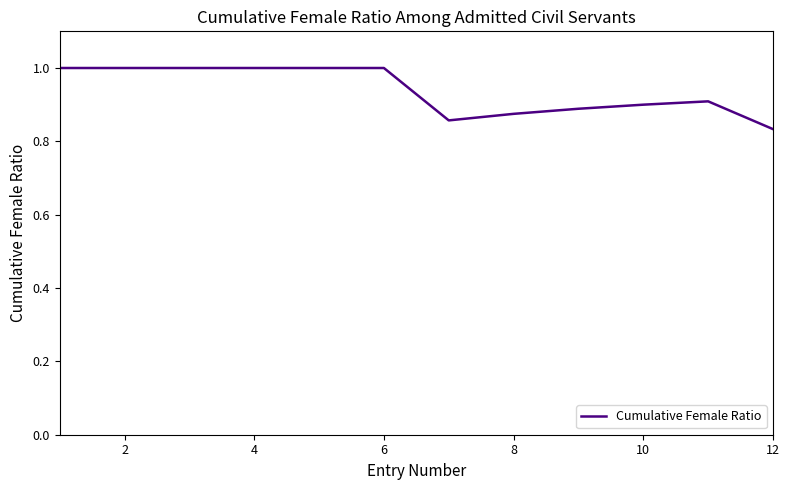

Where is the data nearest to the value 0?

12